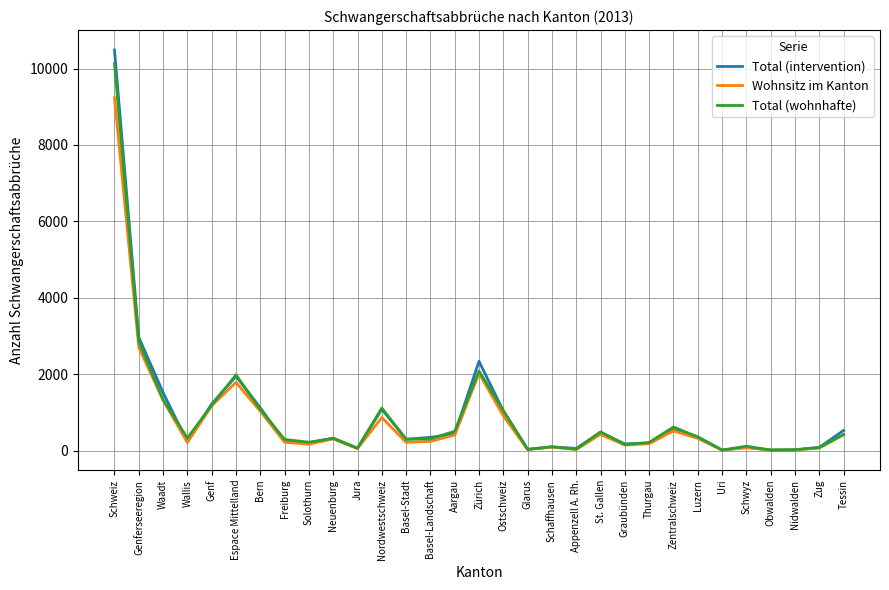

Where is the first local maximum for Total (intervention)?

Espace Mittelland